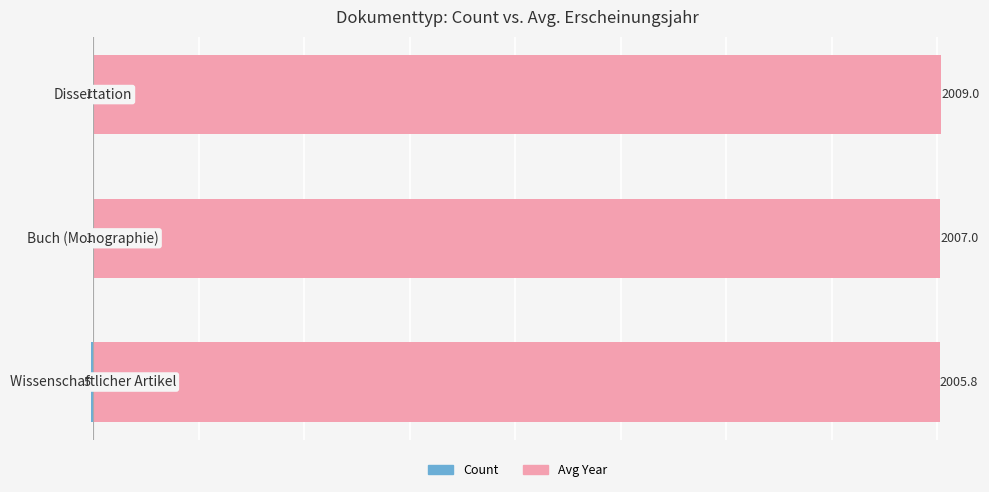

The Avg Year series shows 1242.3 at 1. True or false?

False